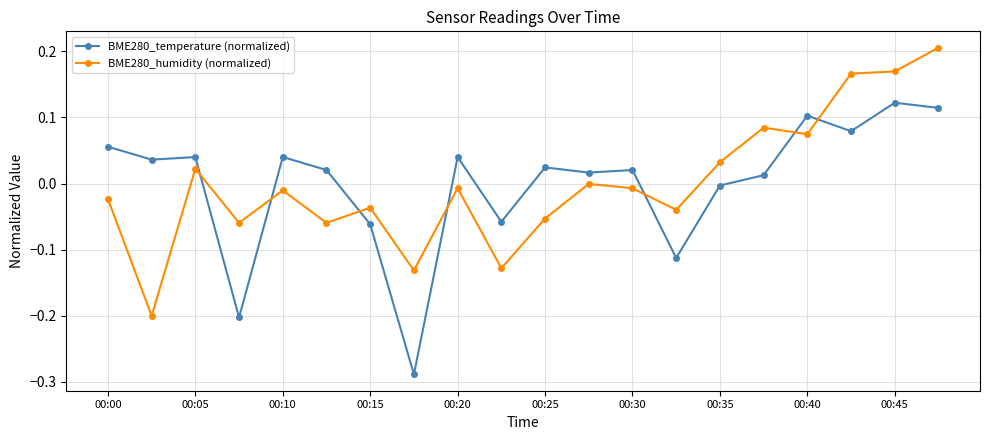

True or false: BME280_temperature (normalized) has more than 0 interior local peaks.

True